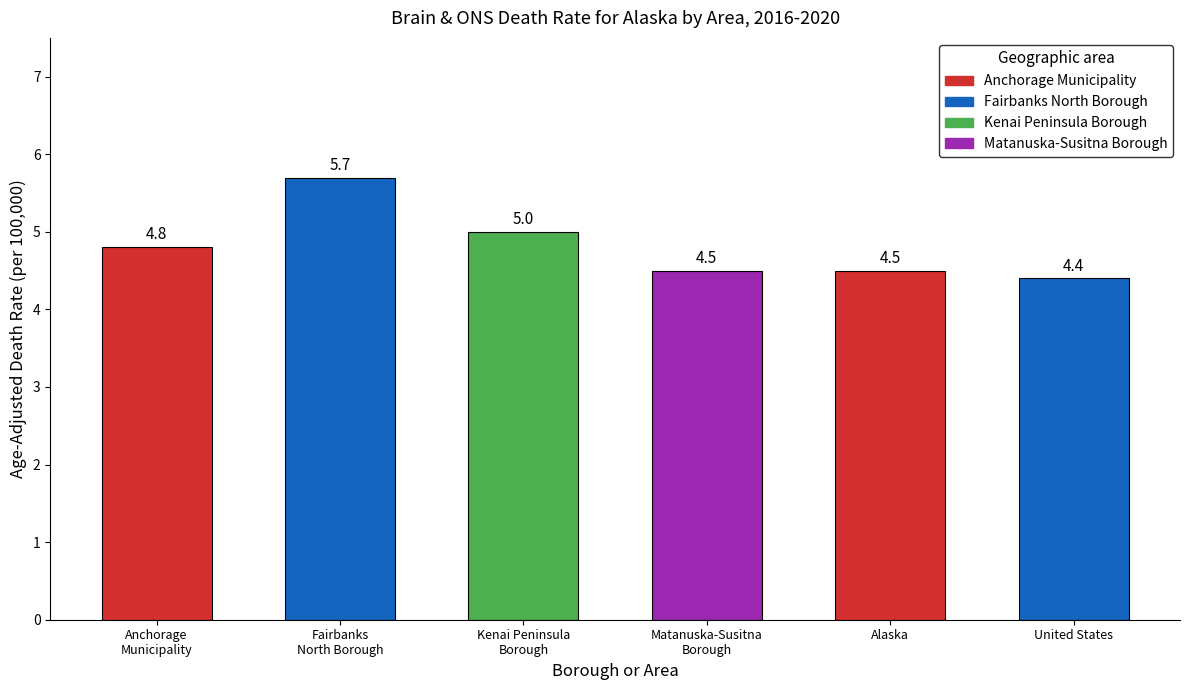

What is the difference between the maximum and second lowest values?

1.2